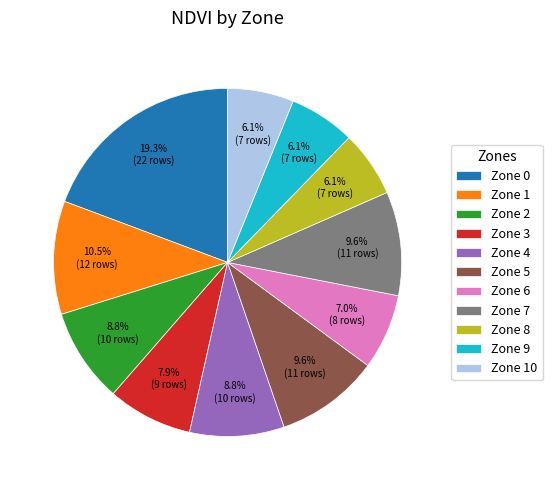

To the nearest percent, what portion does Zone 9 represent?

6%